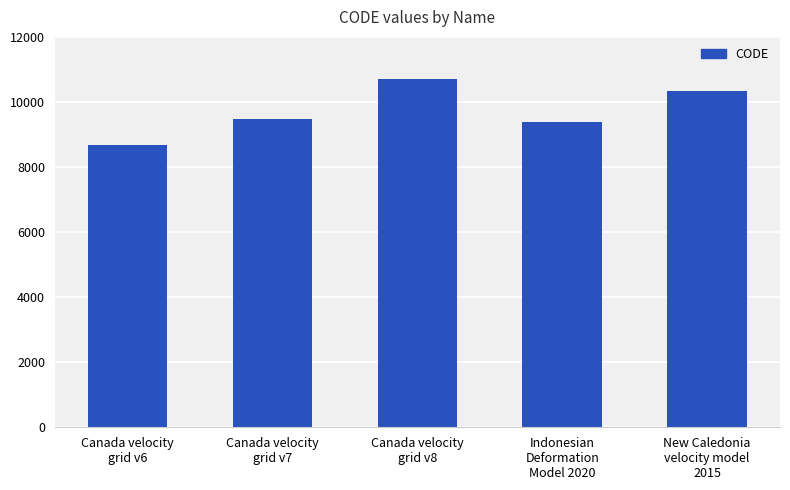

Which label corresponds to the largest value in the chart?

Canada velocity
grid v8